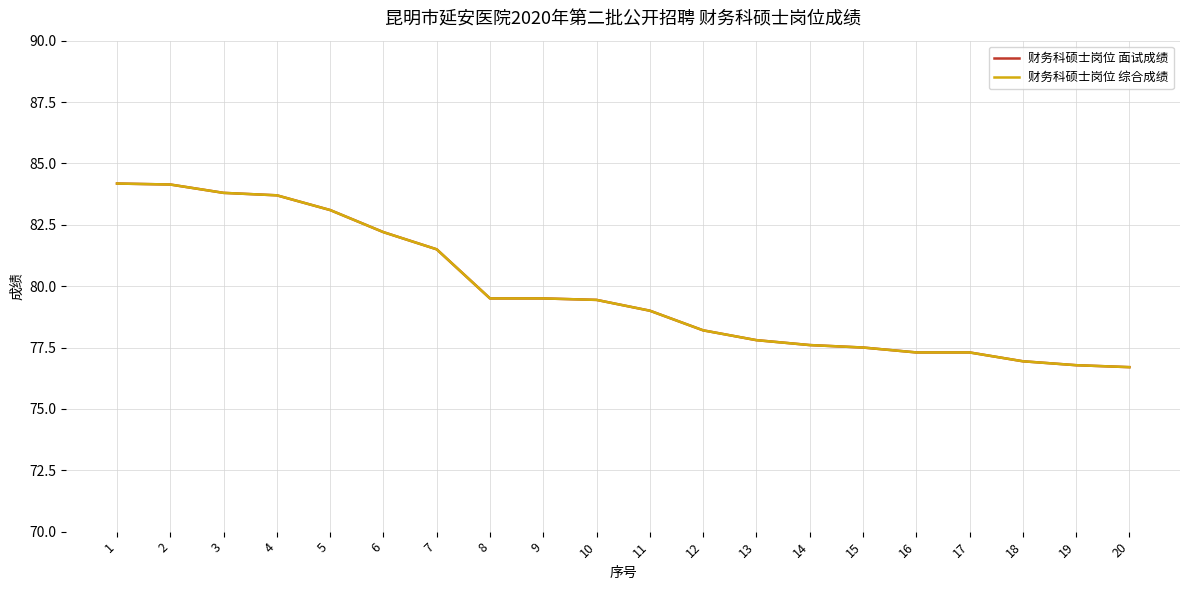

At which category is the sum across all series the highest?

1